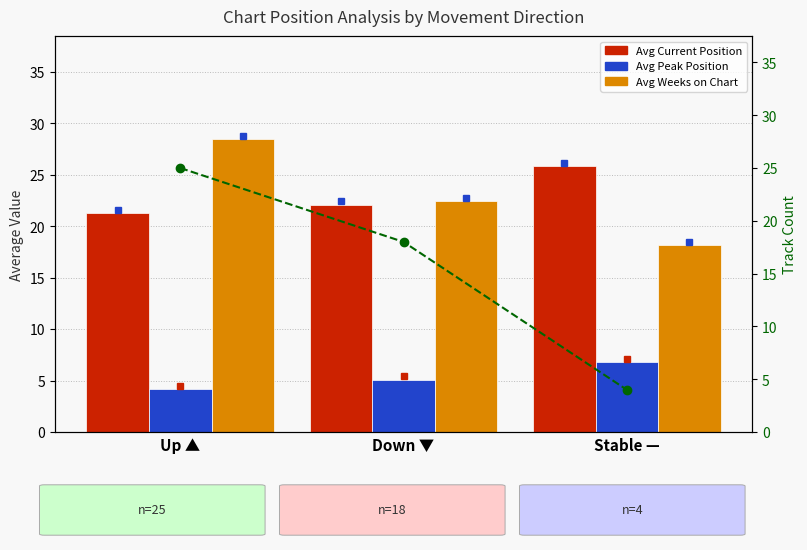

Which label corresponds to the smallest value in the chart?

Stable —